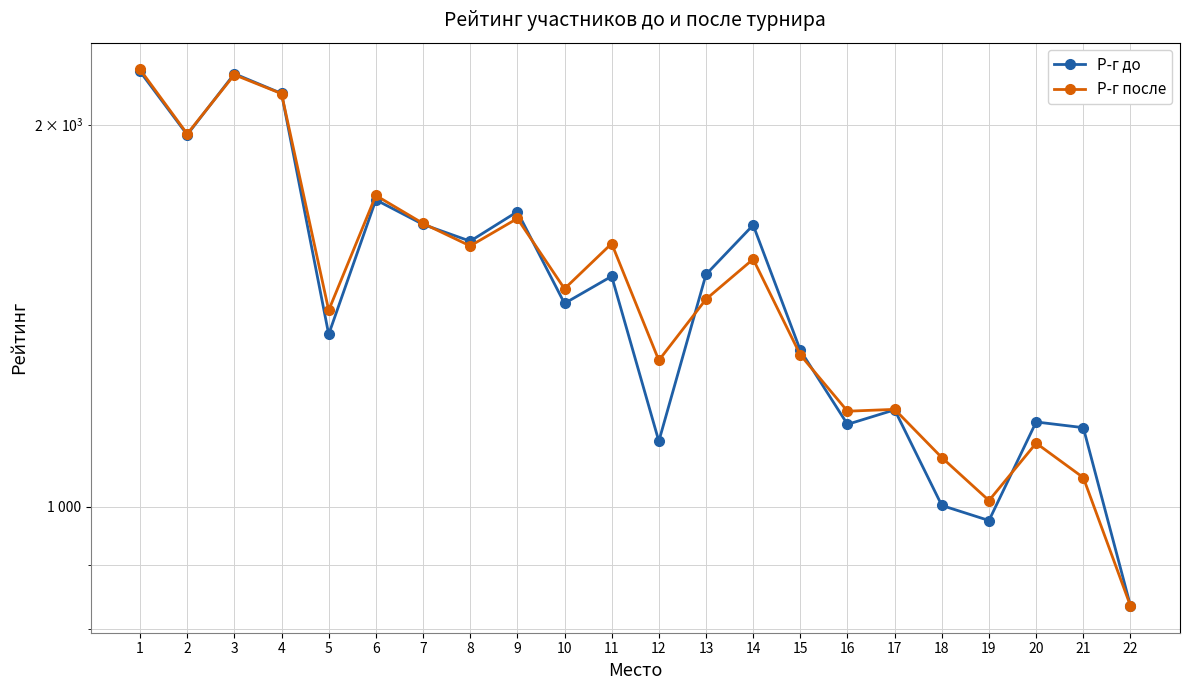

At which label is Р-г до closest to 1519?

11